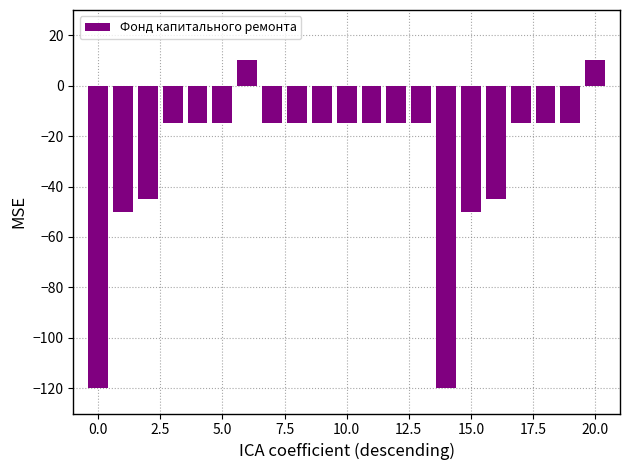

What is the maximum value shown in the chart?

10.0